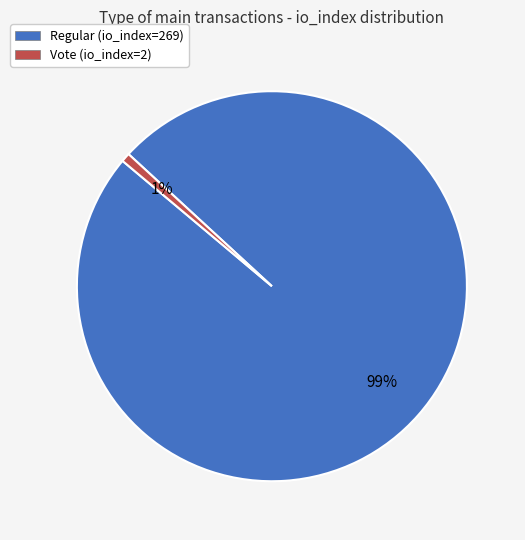

Which slice is the smallest?

Vote (io_index=2)